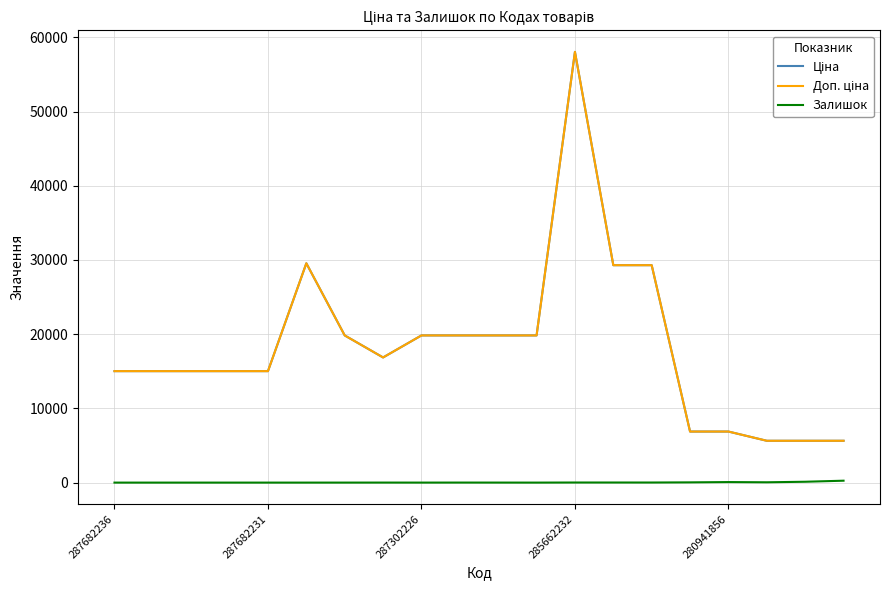

How many lines are shown in the chart?

3